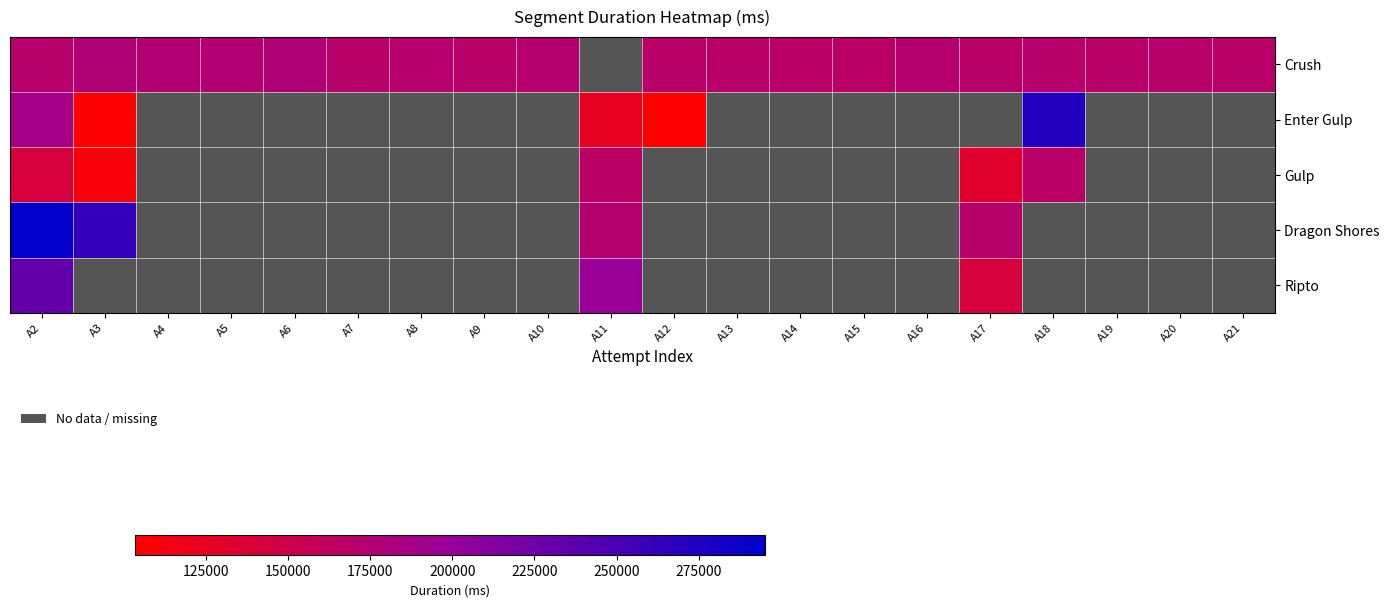

What is the greatest value displayed?

295146.0